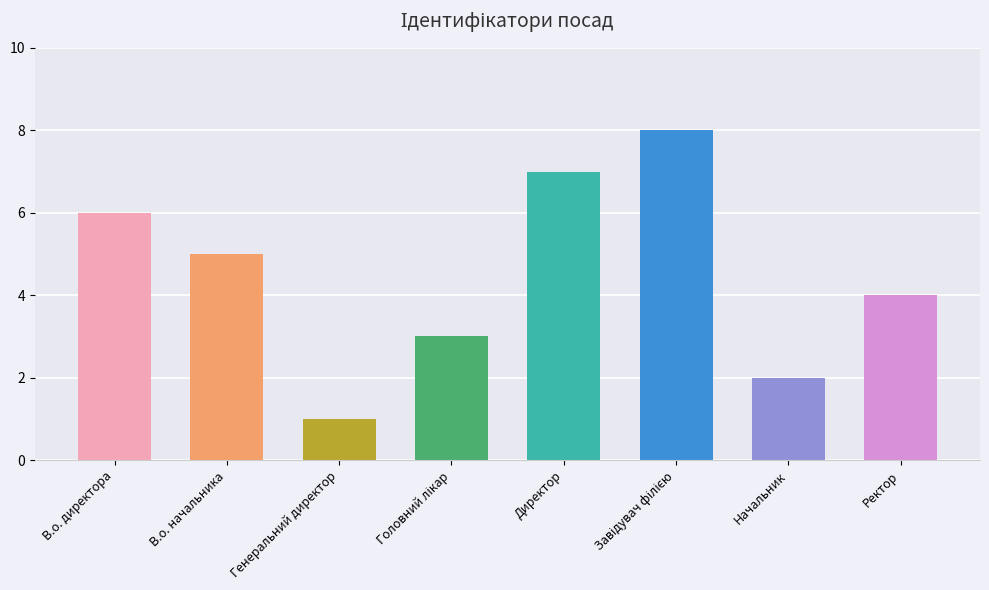

Reading right to left, what are all the values shown in this chart?

4	2	8	7	3	1	5	6